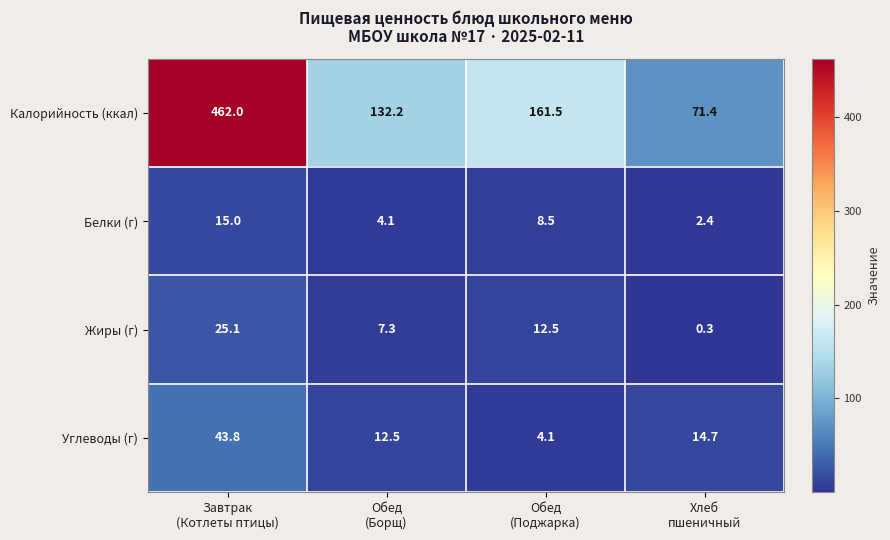

What is the spread (max minus min) of values at Завтрак
(Котлеты птицы)?

447.0